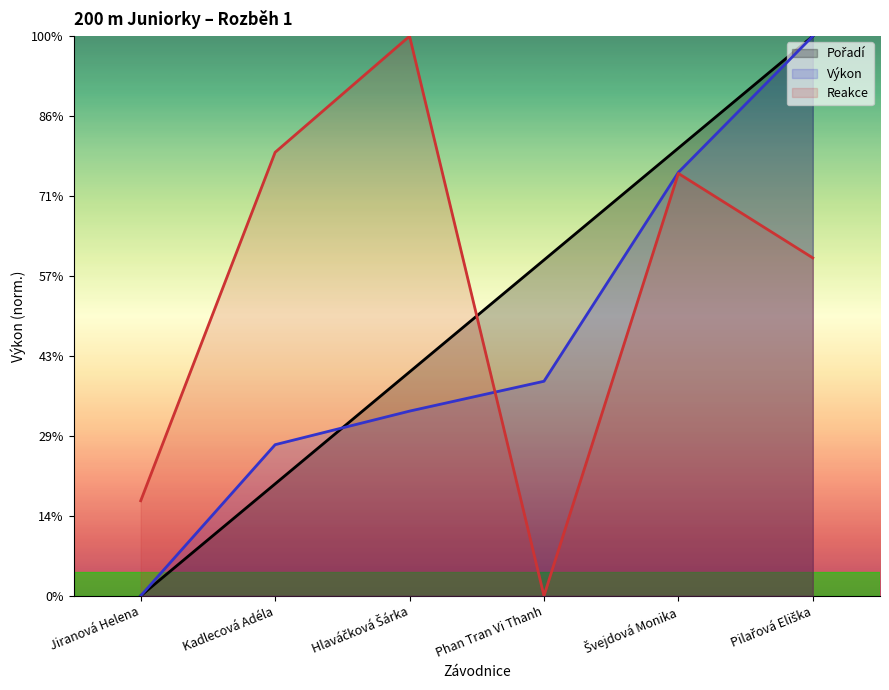

Reading left to right, extract all data points from this chart.

Pořadí: Jiranová Helena=0.0	Kadlecová Adéla=7.0	Hlaváčková Šárka=14.0	Phan Tran Vi Thanh=21.0	Švejdová Monika=28.0	Pilařová Eliška=35.0
Výkon: Jiranová Helena=0.0	Kadlecová Adéla=9.4	Hlaváčková Šárka=11.5	Phan Tran Vi Thanh=13.4	Švejdová Monika=26.5	Pilařová Eliška=35.0
Reakce: Jiranová Helena=5.9	Kadlecová Adéla=27.7	Hlaváčková Šárka=35.0	Phan Tran Vi Thanh=0.0	Švejdová Monika=26.4	Pilařová Eliška=21.1